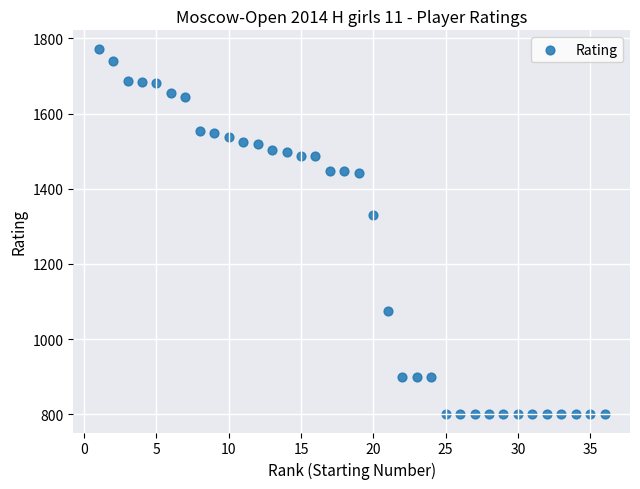

What Y value in the scatter plot is closest to 1286?

1330